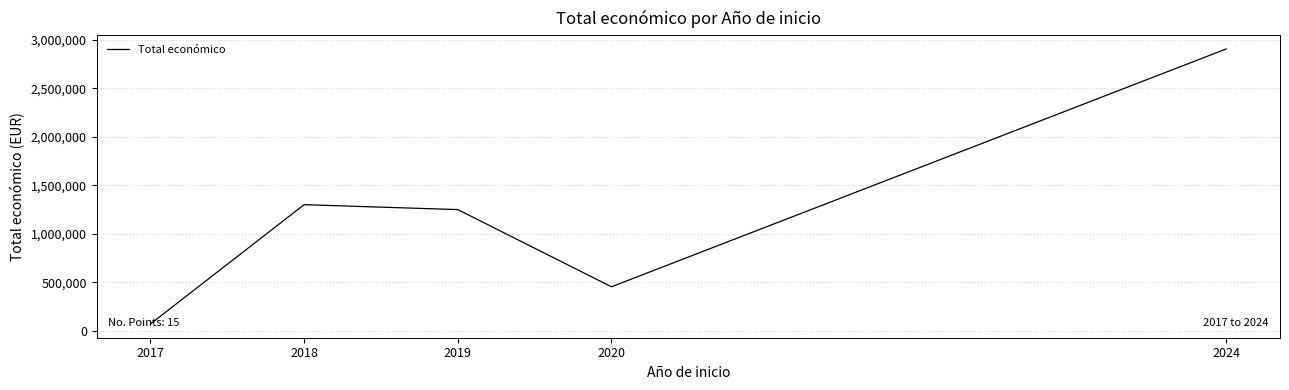

List the labels in order of value, smallest first.

2017, 2020, 2019, 2018, 2024